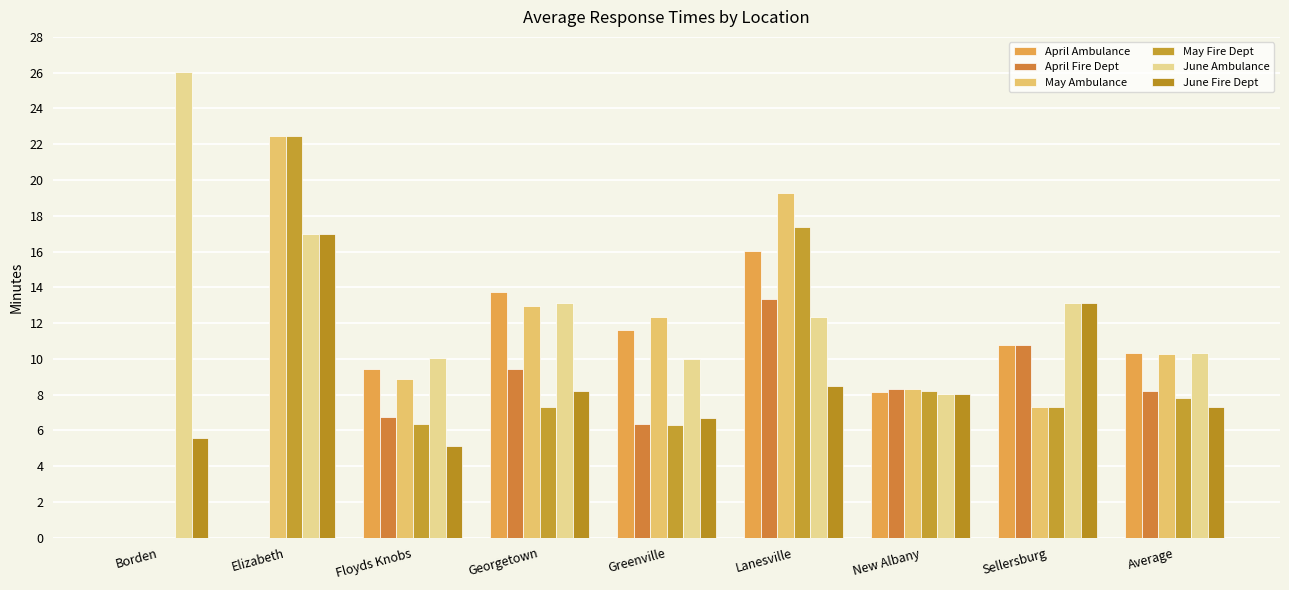

The value of April Ambulance at Lanesville is 16.0. True or false?

True